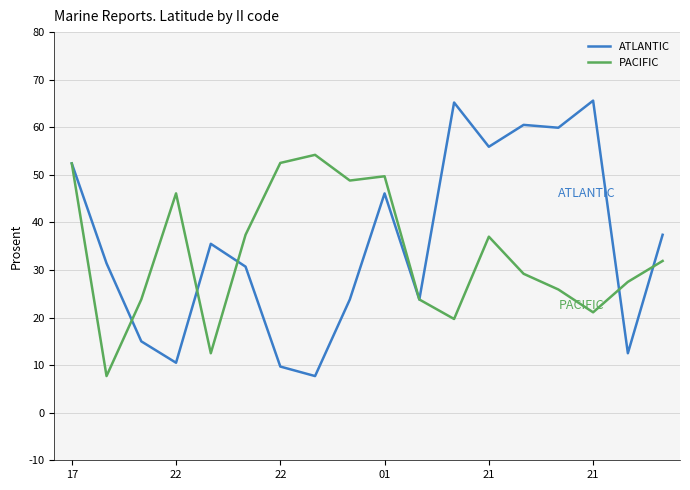

List the series in order of their peak value, lowest first.

PACIFIC, ATLANTIC